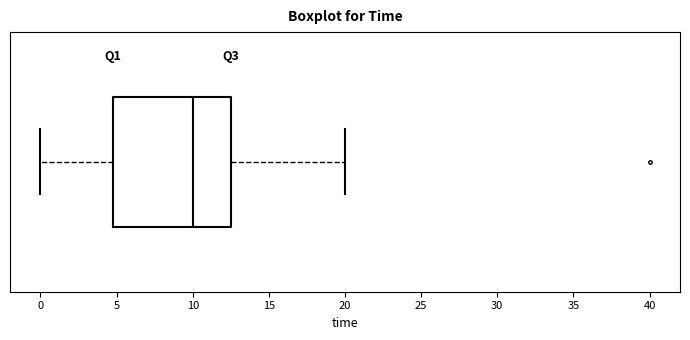

Read this box plot against the x-axis: the position of the median line, the range covered by the box, and the ends of both whiskers. The values are not printed on the chart, so give them approximately, as read against the axis.

median 10.0, box 5.0 to 12.5, whiskers 0.0 to 20.0